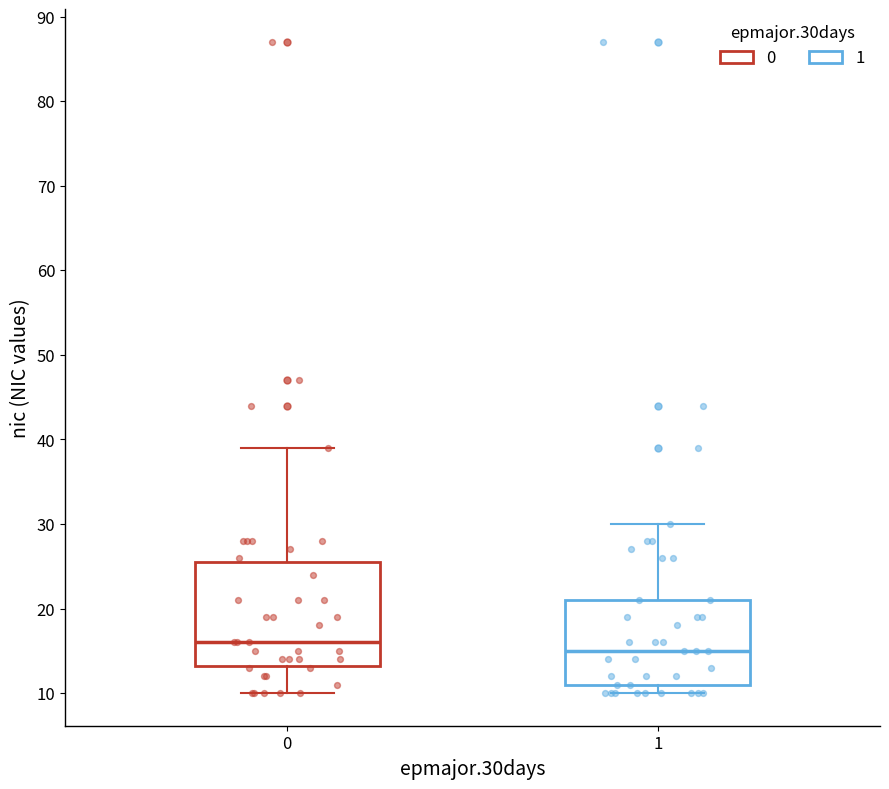

Which box is the tallest, from its lower edge to its upper edge?

0